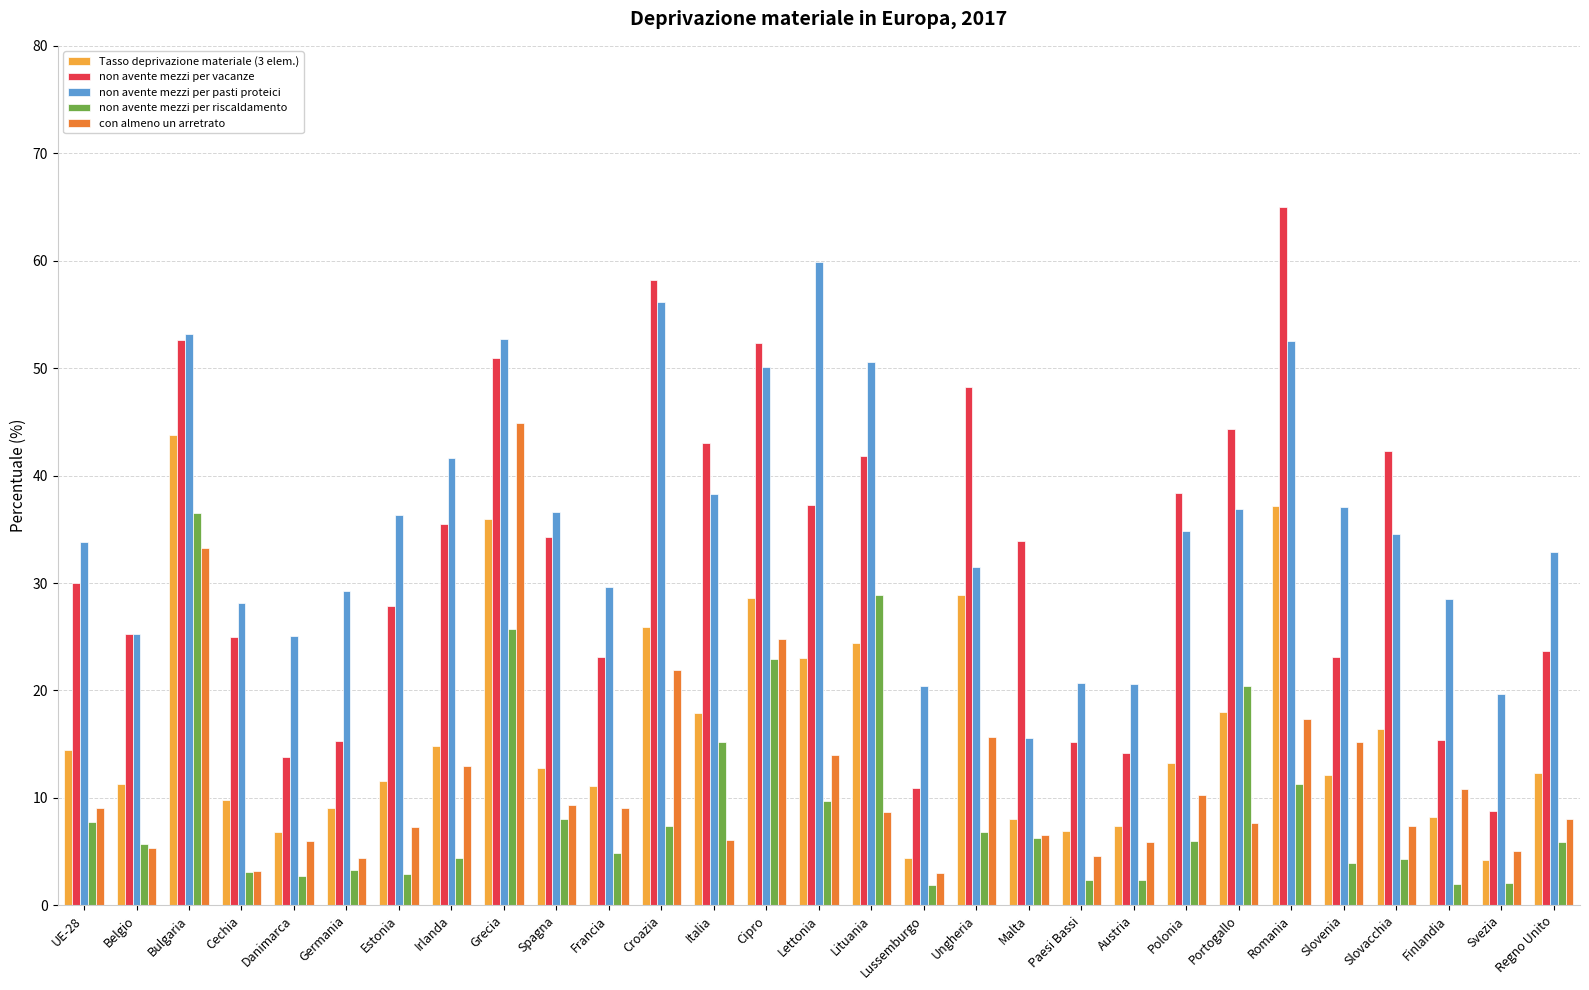

Rank the series by their maximum value, from lowest to highest.

non avente mezzi per riscaldamento, Tasso deprivazione materiale (3 elem.), con almeno un arretrato, non avente mezzi per pasti proteici, non avente mezzi per vacanze